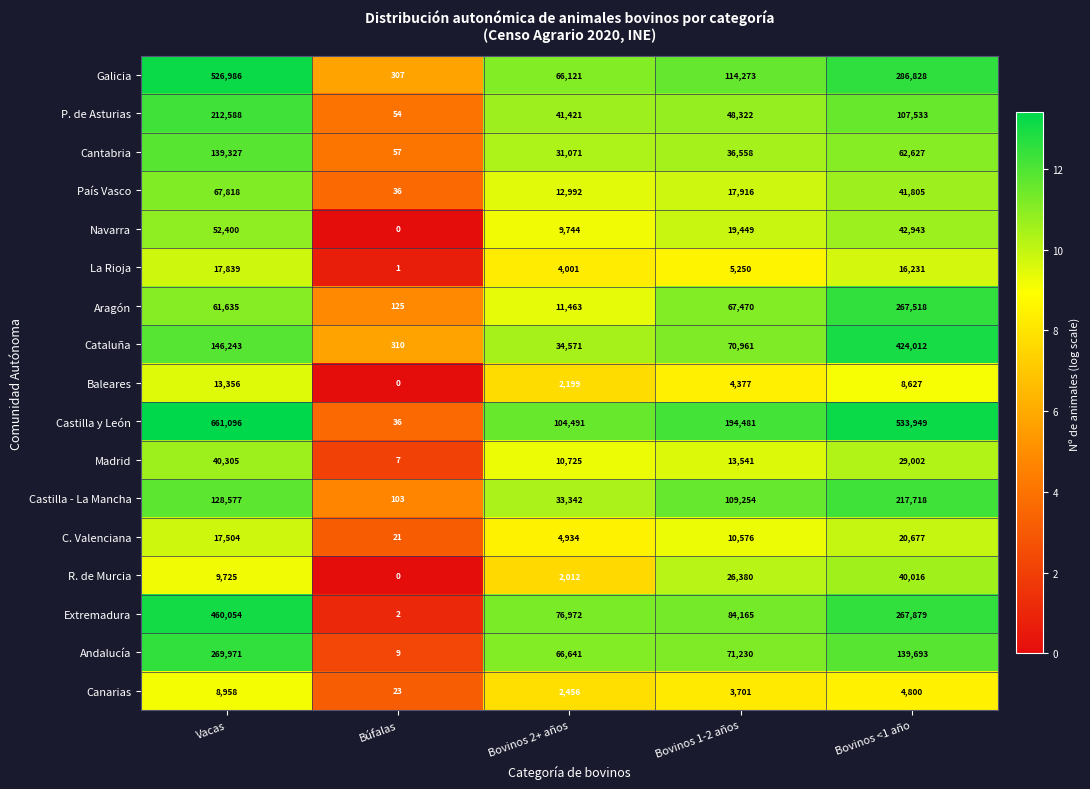

The Madrid series shows 29002 at Bovinos <1 año. True or false?

True